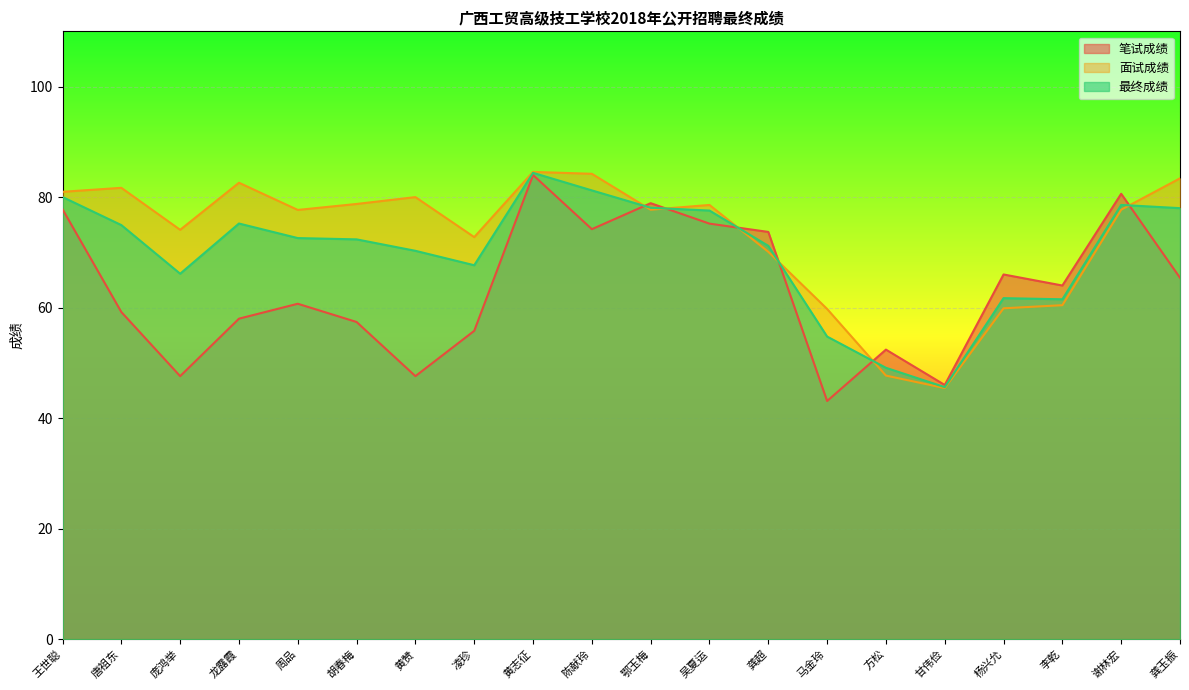

How many categories are shown in the chart?

20